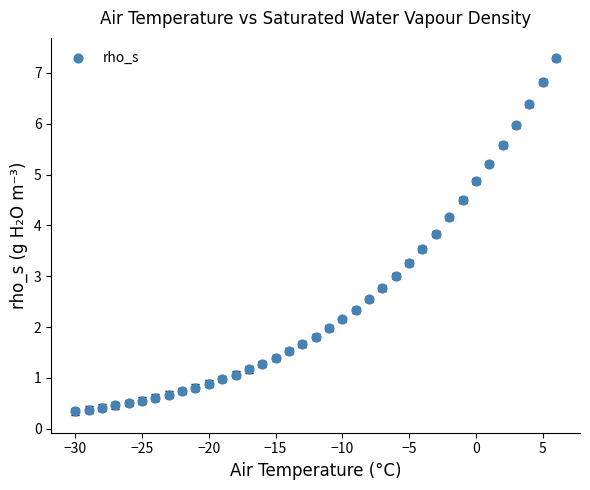

What is the range of X values (max minus min)?

36.0